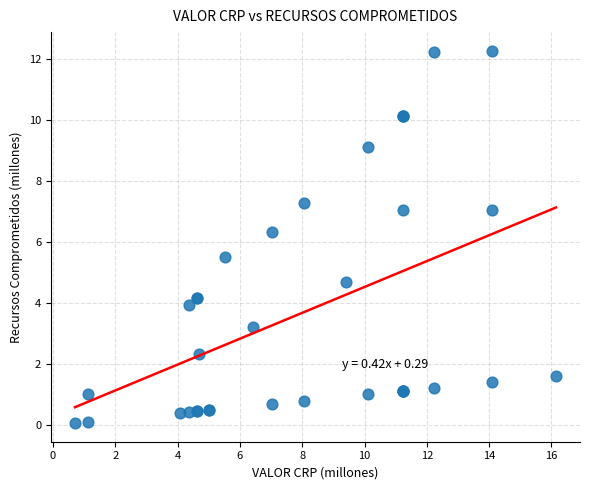

What Y value in the scatter plot is closest to 6?

6.3